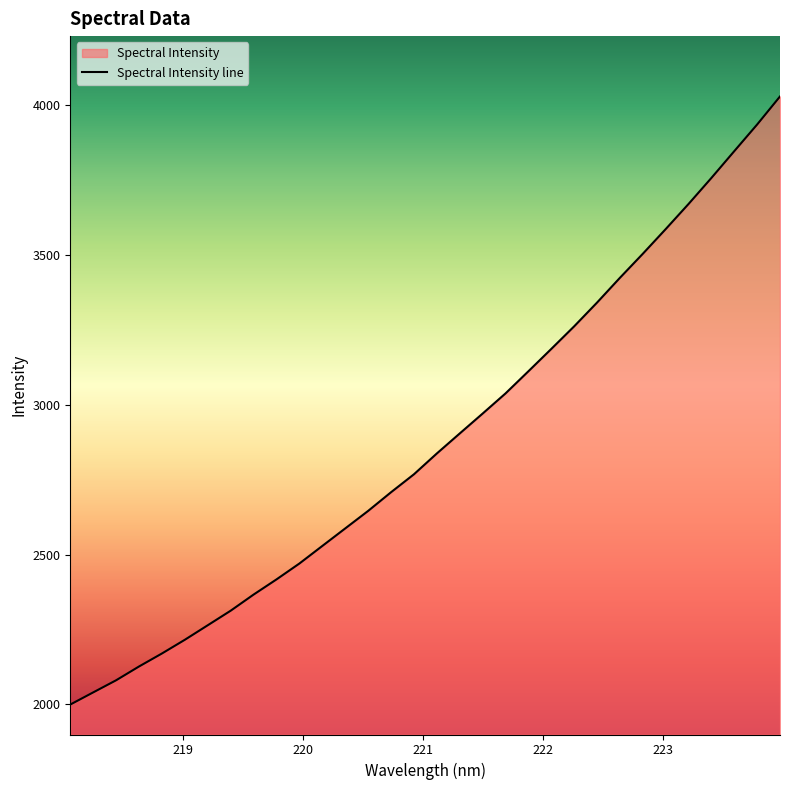

What is the minimum value shown in the chart?

1999.3